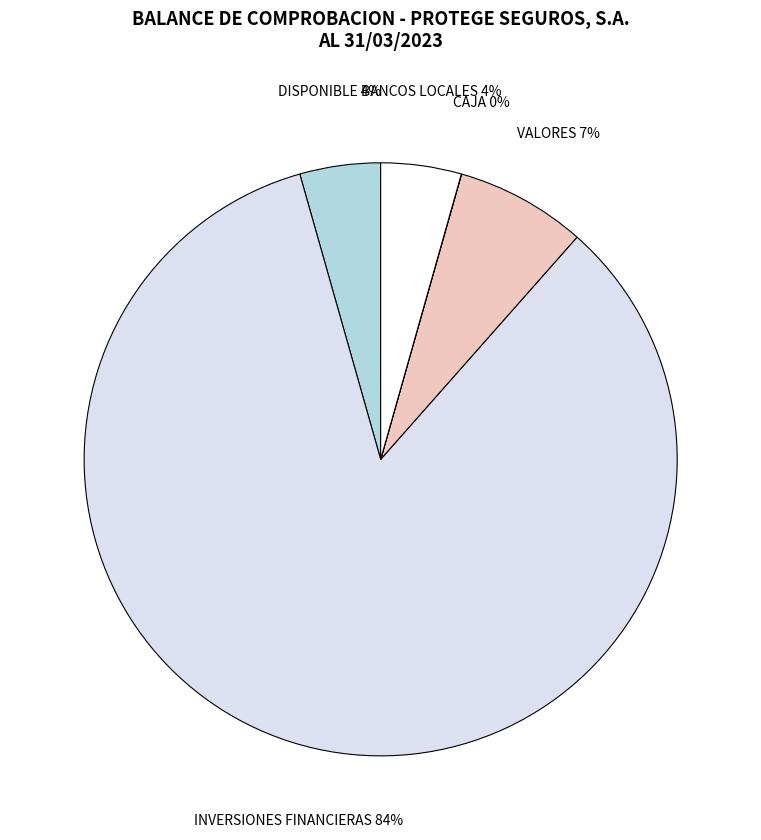

Do BANCOS LOCALES and INVERSIONES FINANCIERAS together represent more than half of the pie?

Yes